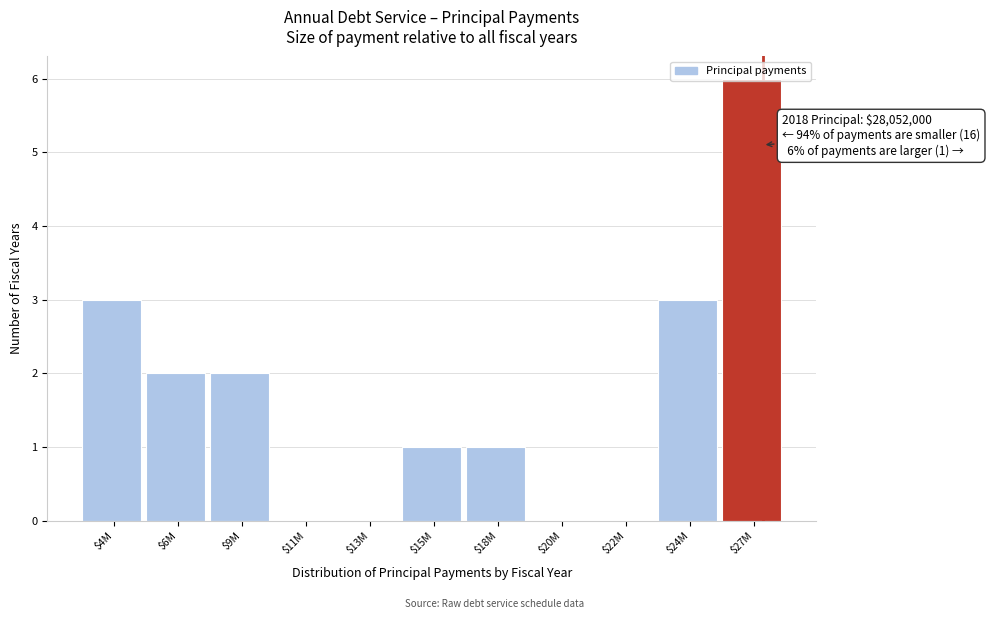

What is the maximum value shown in the chart?

6